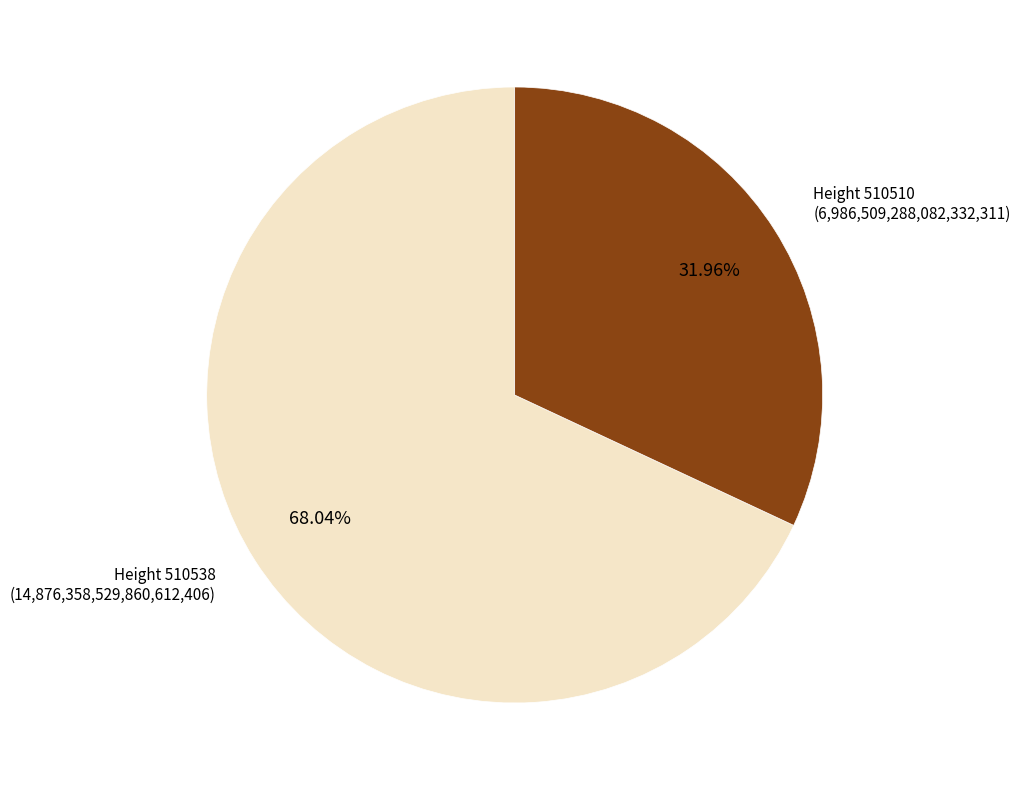

Approximately how many times larger is the value at Height 510510 compared to Height 510538?

0.5